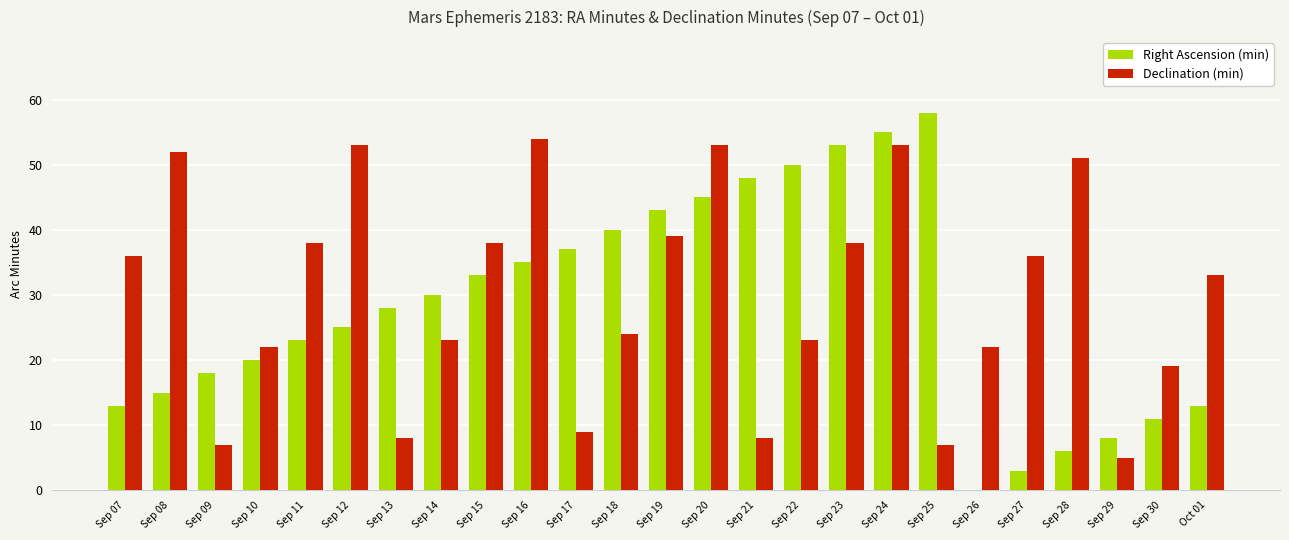

Read the Declination (min) value at Sep 30, to the nearest 10.

20